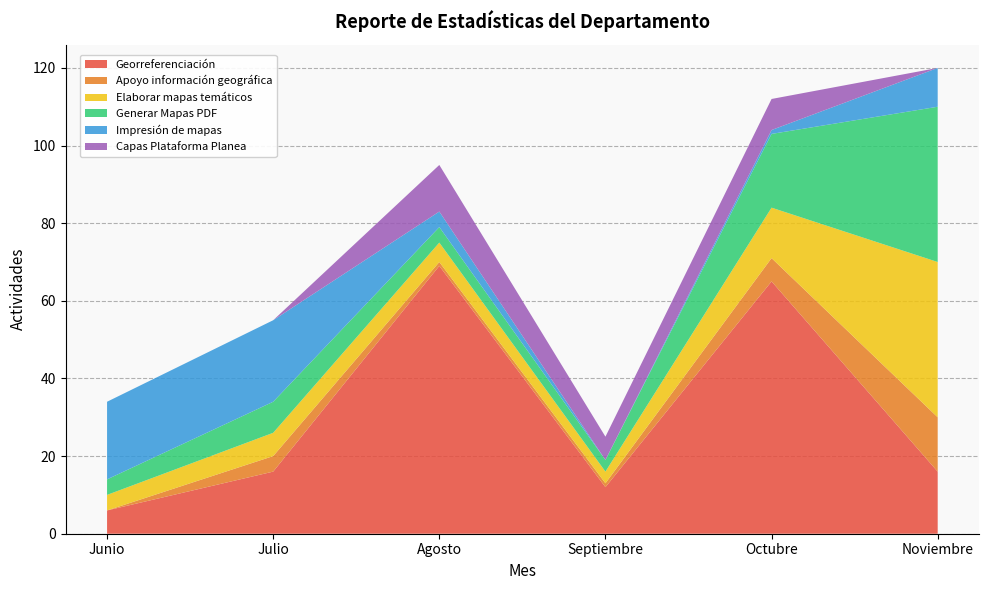

Reading left to right, list all the values displayed in this chart.

Georreferenciación: Junio=6	Julio=16	Agosto=69	Septiembre=12	Octubre=65	Noviembre=16
Apoyo información geográfica: Junio=0	Julio=4	Agosto=1	Septiembre=1	Octubre=6	Noviembre=14
Elaborar mapas temáticos: Junio=4	Julio=6	Agosto=5	Septiembre=3	Octubre=13	Noviembre=40
Generar Mapas PDF: Junio=4	Julio=8	Agosto=4	Septiembre=3	Octubre=19	Noviembre=40
Impresión de mapas: Junio=20	Julio=21	Agosto=4	Septiembre=0	Octubre=1	Noviembre=10
Capas Plataforma Planea: Junio=0	Julio=0	Agosto=12	Septiembre=6	Octubre=8	Noviembre=0